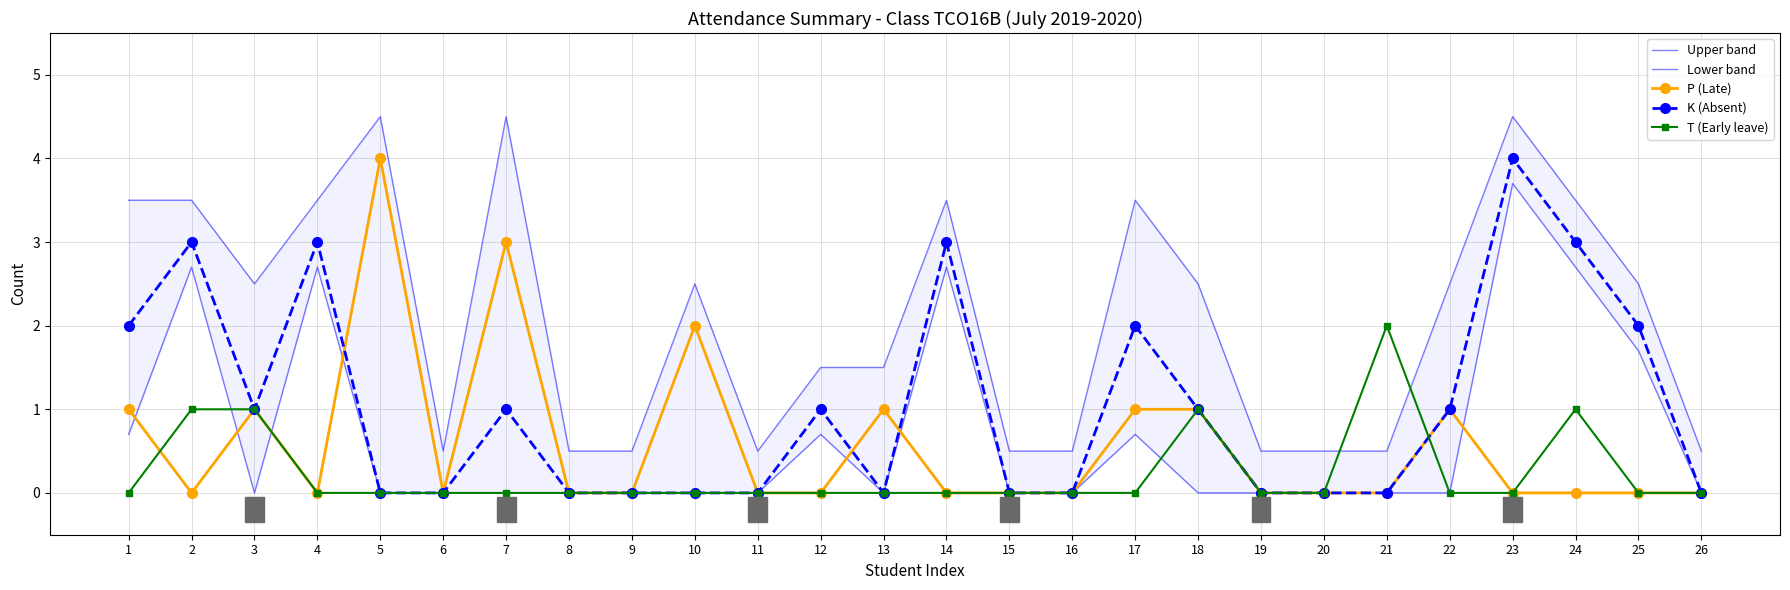

True or false: Lower band and K (Absent) cross at least once.

False